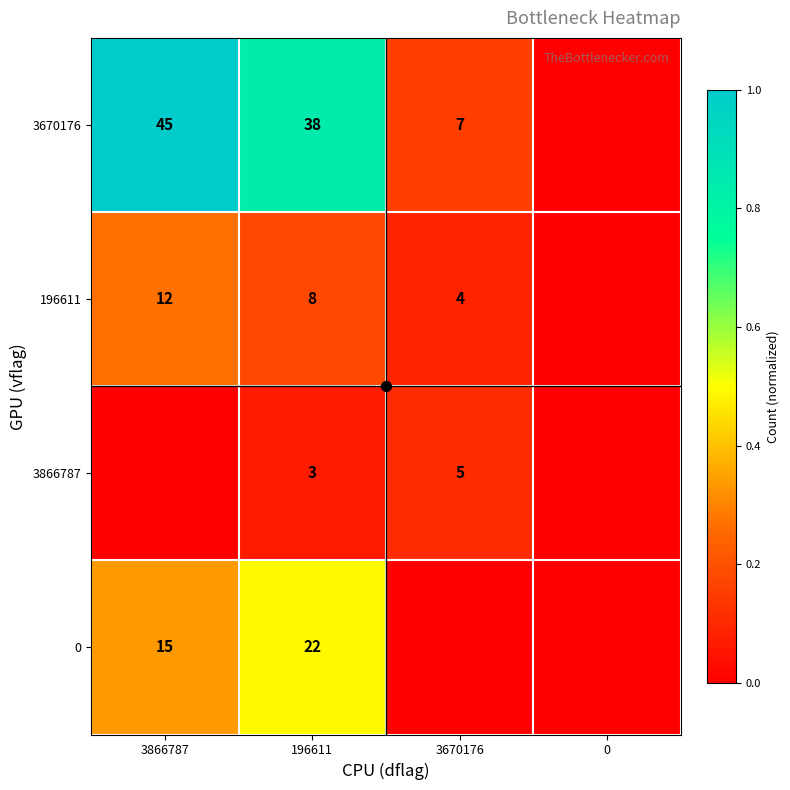

At which category is the sum across all series the highest?

3866787